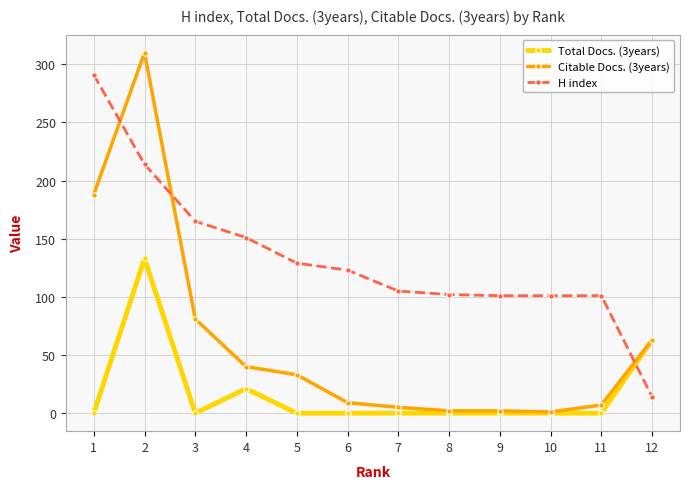

What value does the H index series have at 10, to the nearest 50?

100